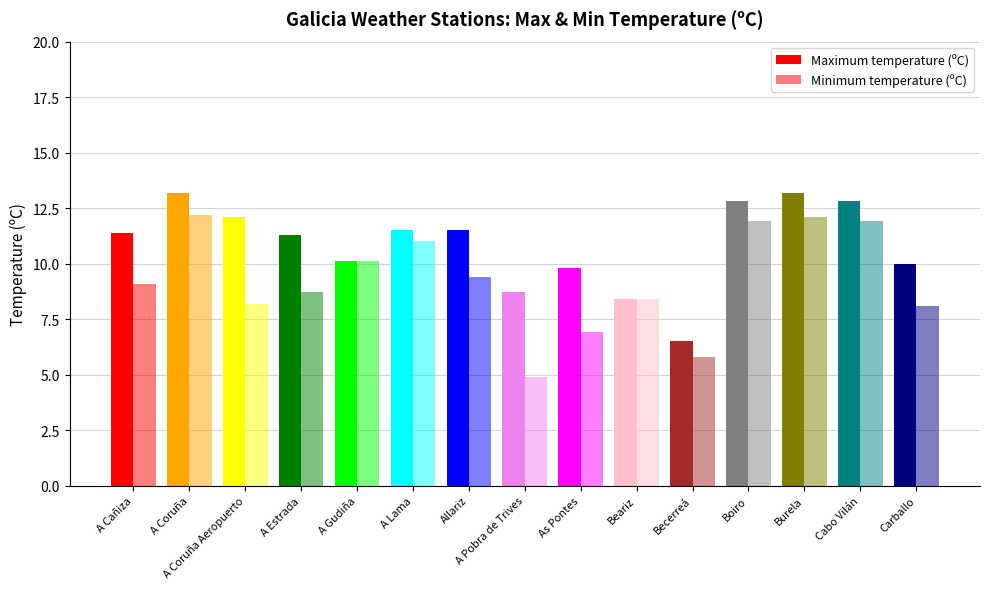

How many categories are shown in the chart?

15